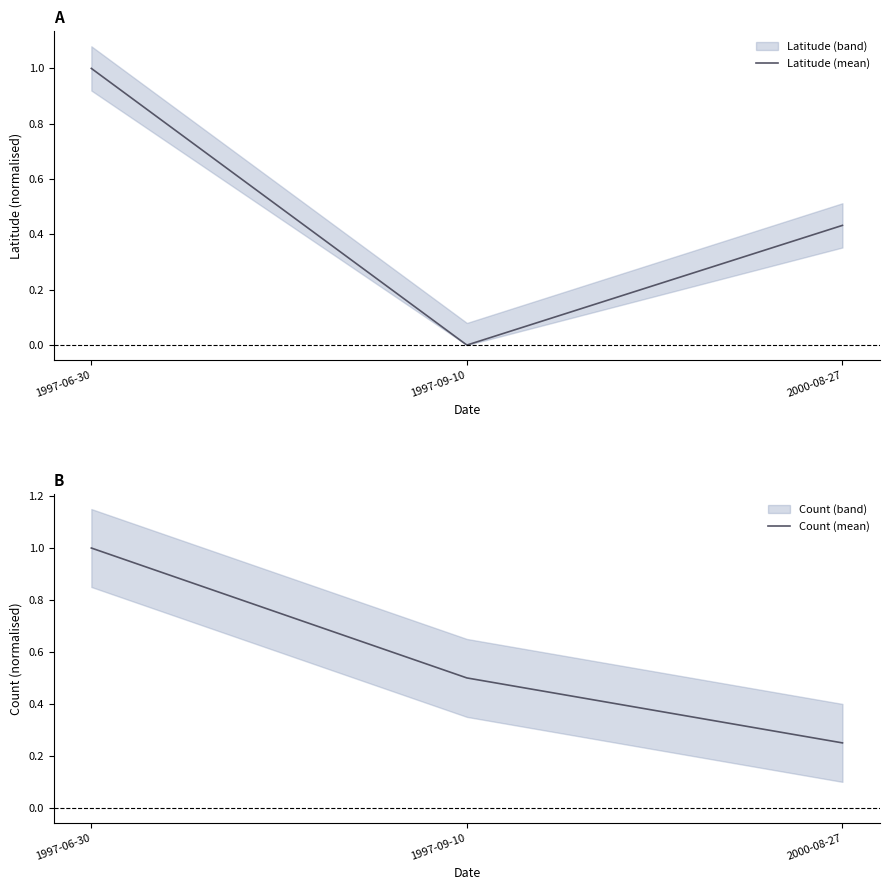

At how many categories does at least one series exceed 0?

3